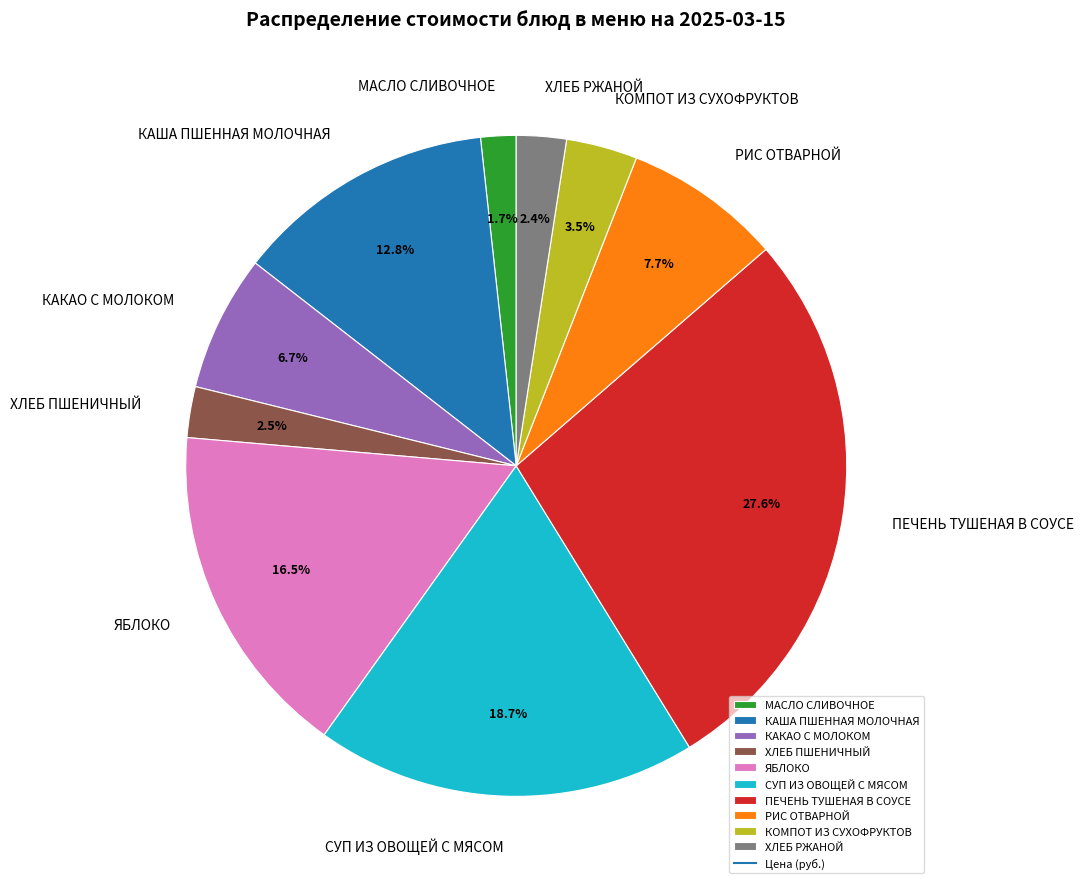

To the nearest percent, what is the difference between the КОМПОТ ИЗ СУХОФРУКТОВ and ХЛЕБ ПШЕНИЧНЫЙ slice percentages?

1%